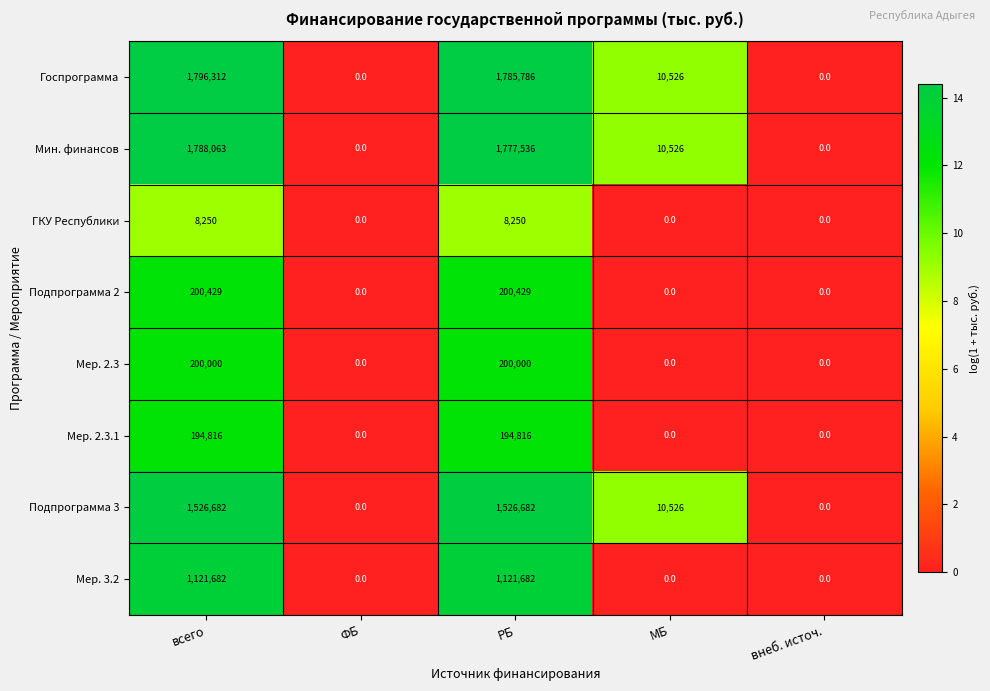

The value of Мин. финансов at МБ is 10526. True or false?

True